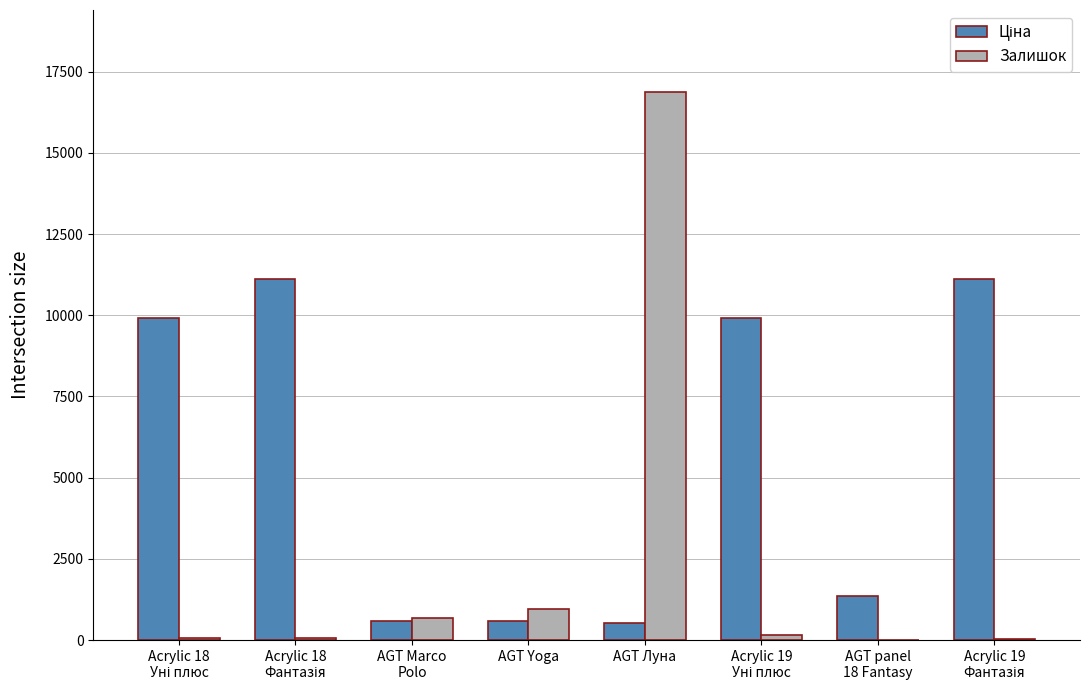

At which category is the sum across all series the highest?

AGT Луна